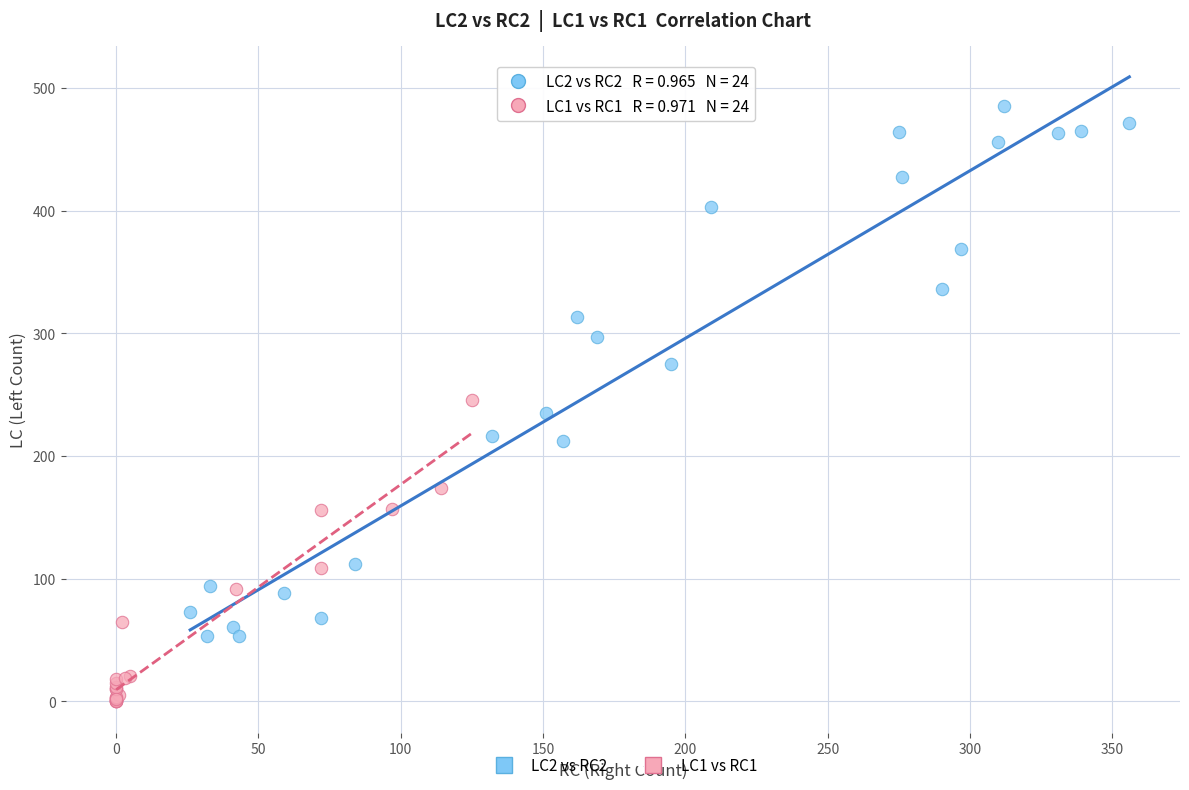

What are all the series names shown in the legend?

LC2 vs RC2, LC1 vs RC1